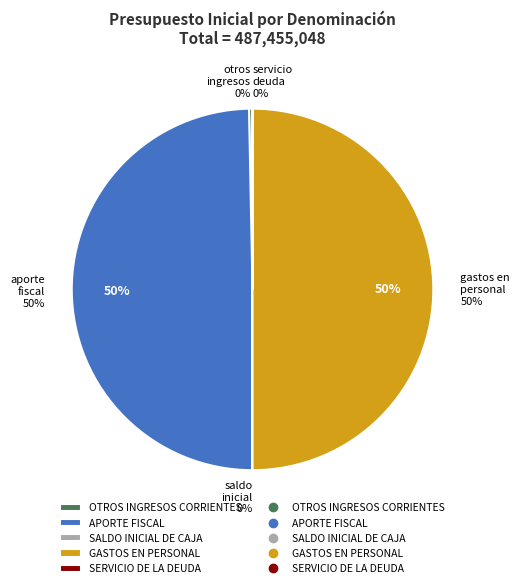

What is the smallest slice in the pie chart?

SALDO INICIAL DE CAJA